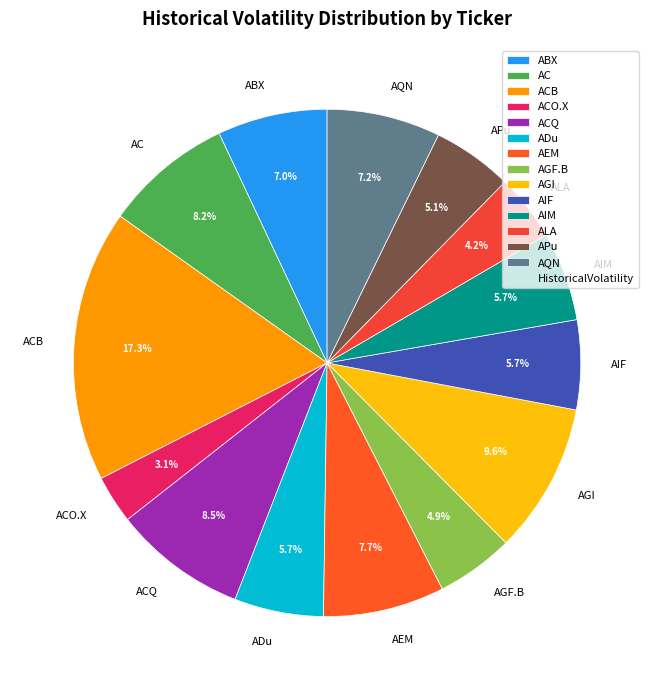

How much of the chart is everything except ABX?

93.0%